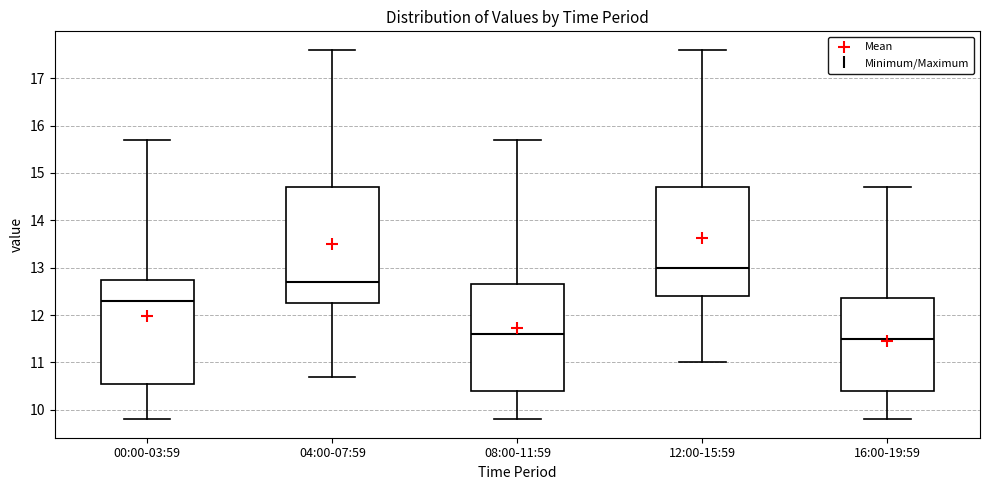

Comparing the boxes themselves (not the whiskers), which one is the tallest?

04:00-07:59